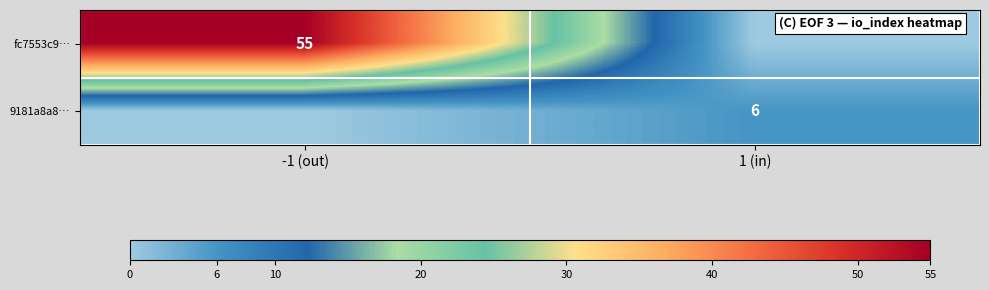

Is it true that fc7553c9… equals 55 at -1 (out)?

True